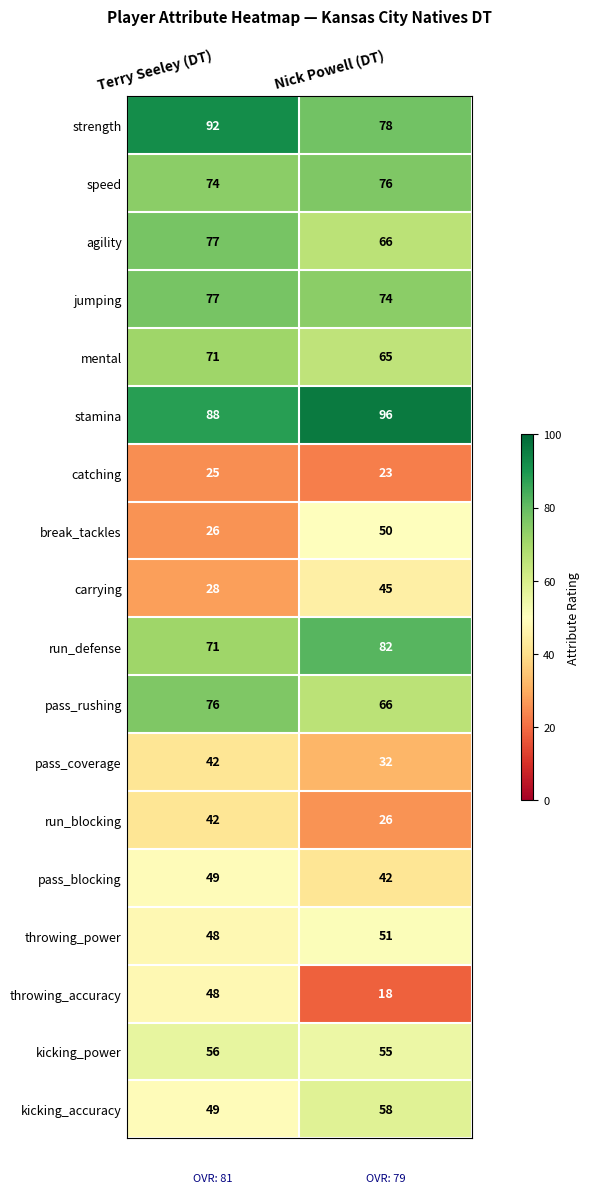

Is it true that strength equals 78 at Nick Powell (DT)?

True